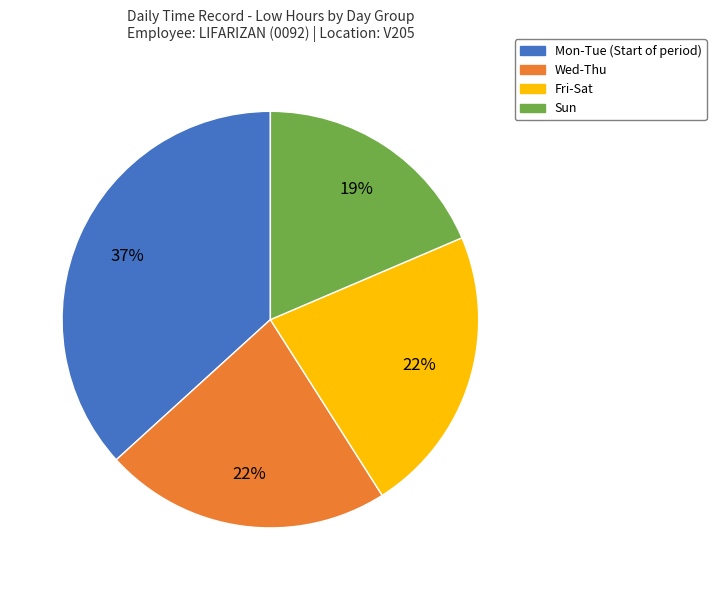

To the nearest percent, what is the average slice percentage?

25%